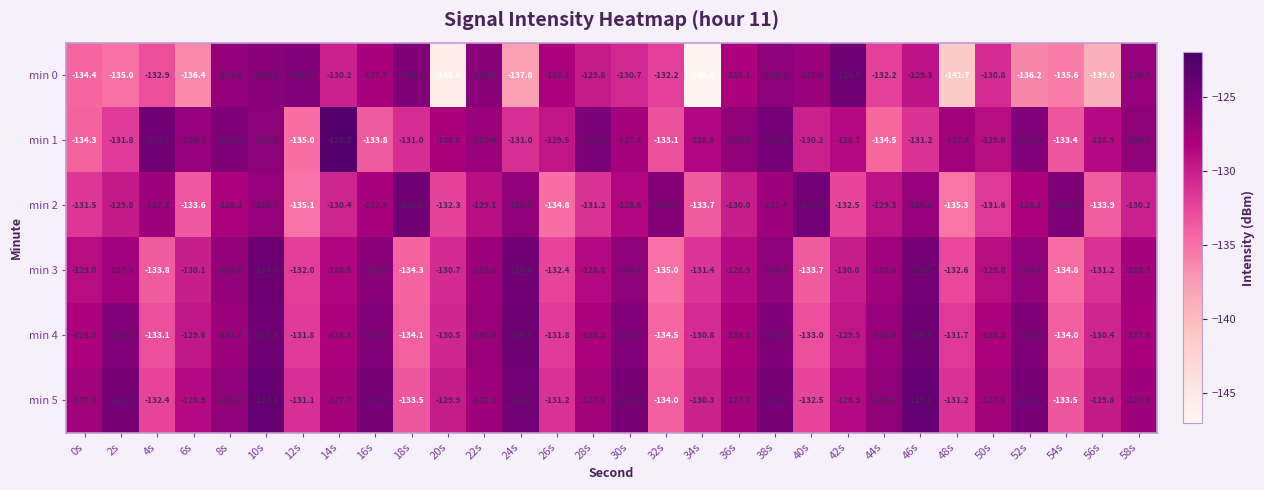

The min 1 series shows -65.8 at 54s. True or false?

False